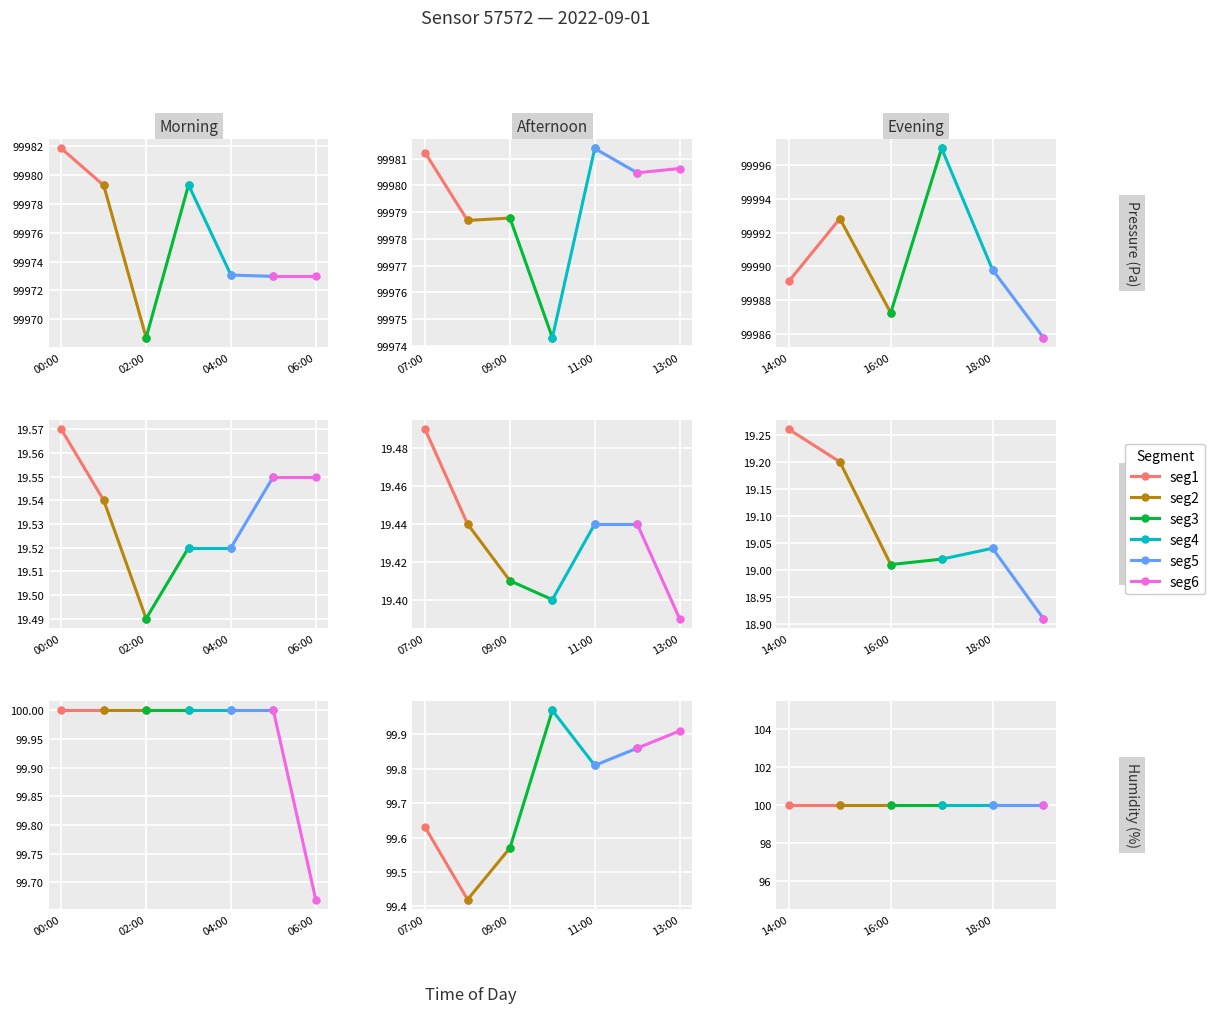

What is the spread (max minus min) of values at 00:00?

0.1